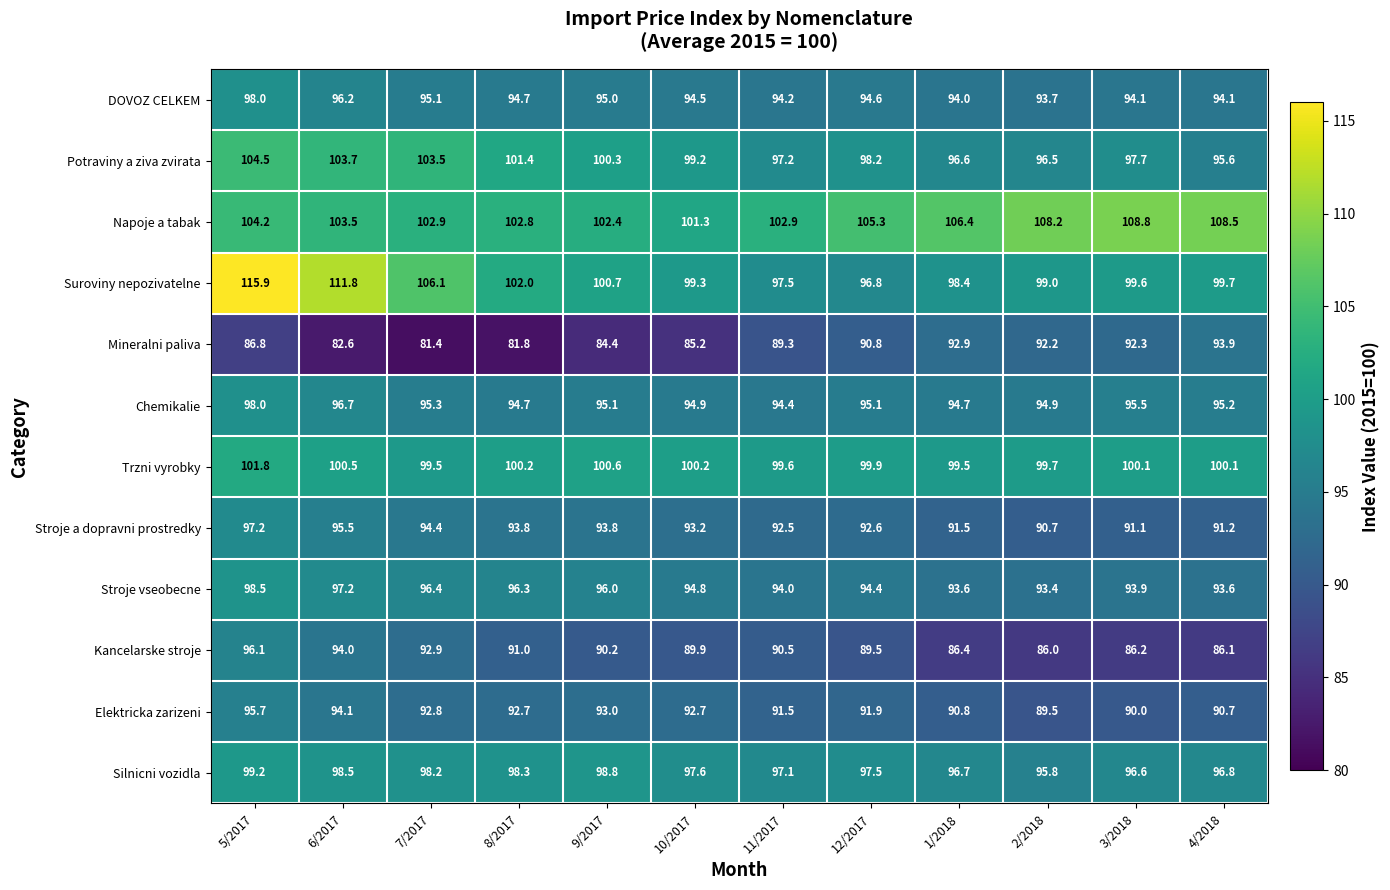

The Potraviny a ziva zvirata series shows 98.2 at 12/2017. True or false?

True